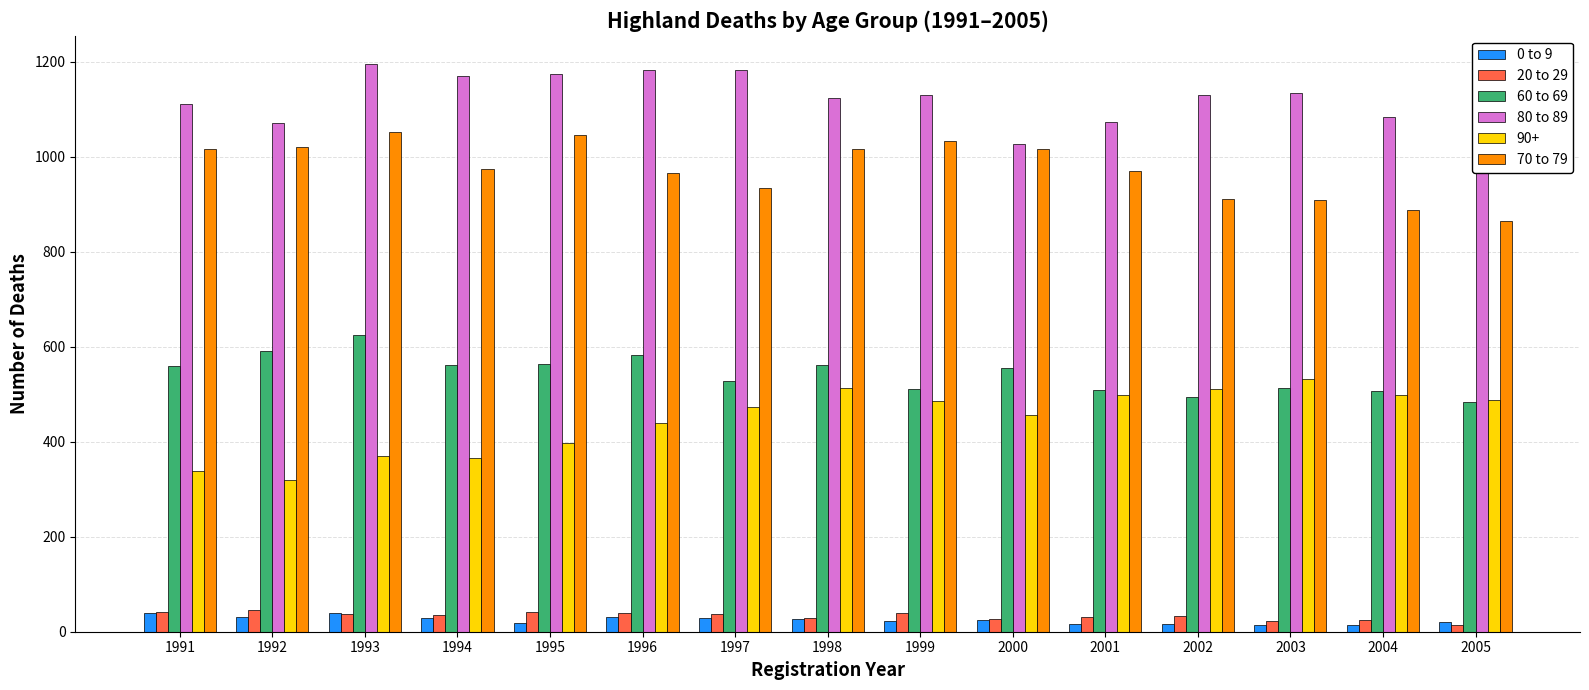

Which series has the widest spread of values?

90+